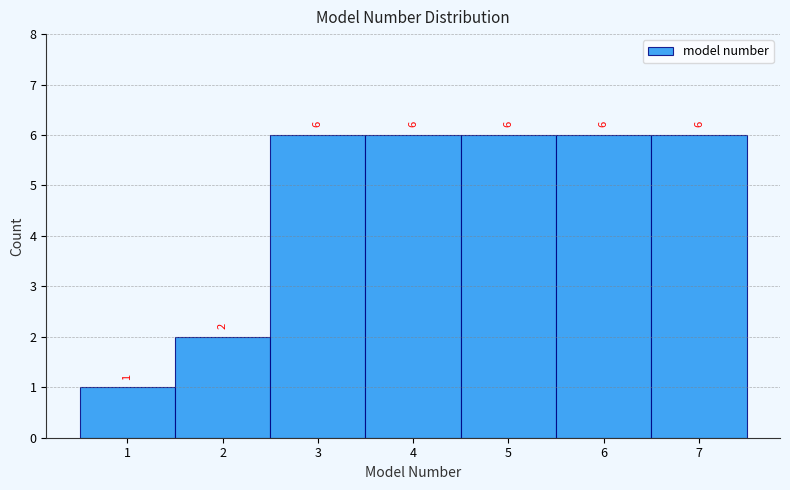

What is the height of the bar covering 5.5 to 6.5 on the x-axis?

6